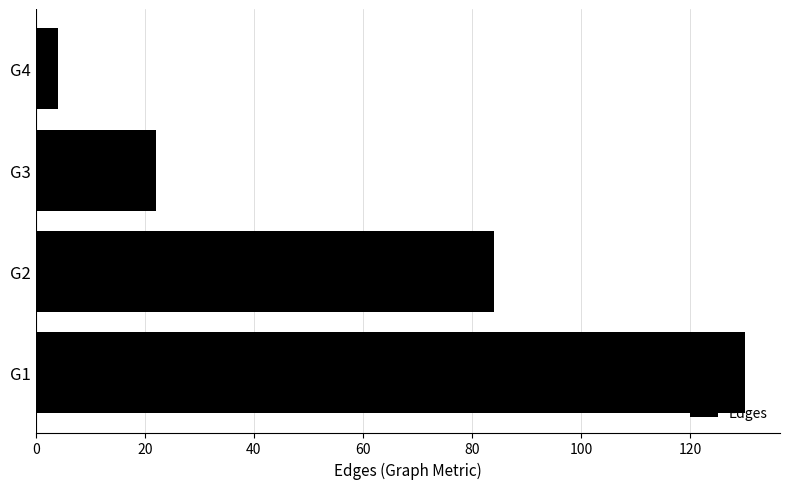

Count the number of categories in the chart.

4